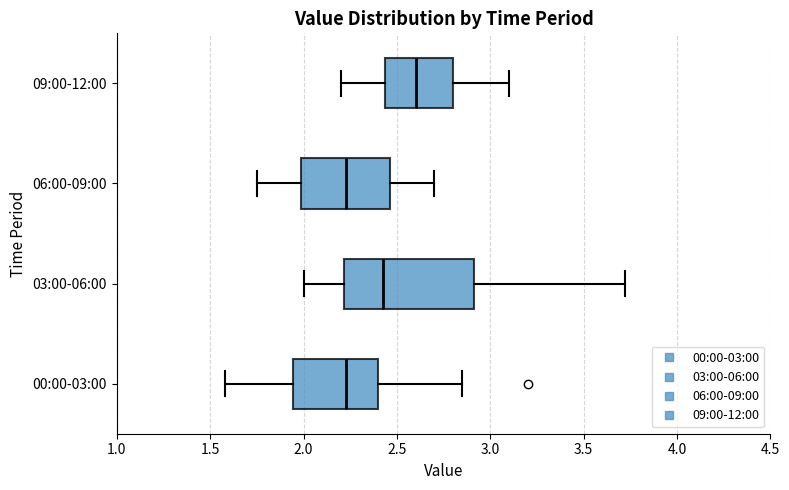

Which box's median line is the furthest to the right?

09:00-12:00